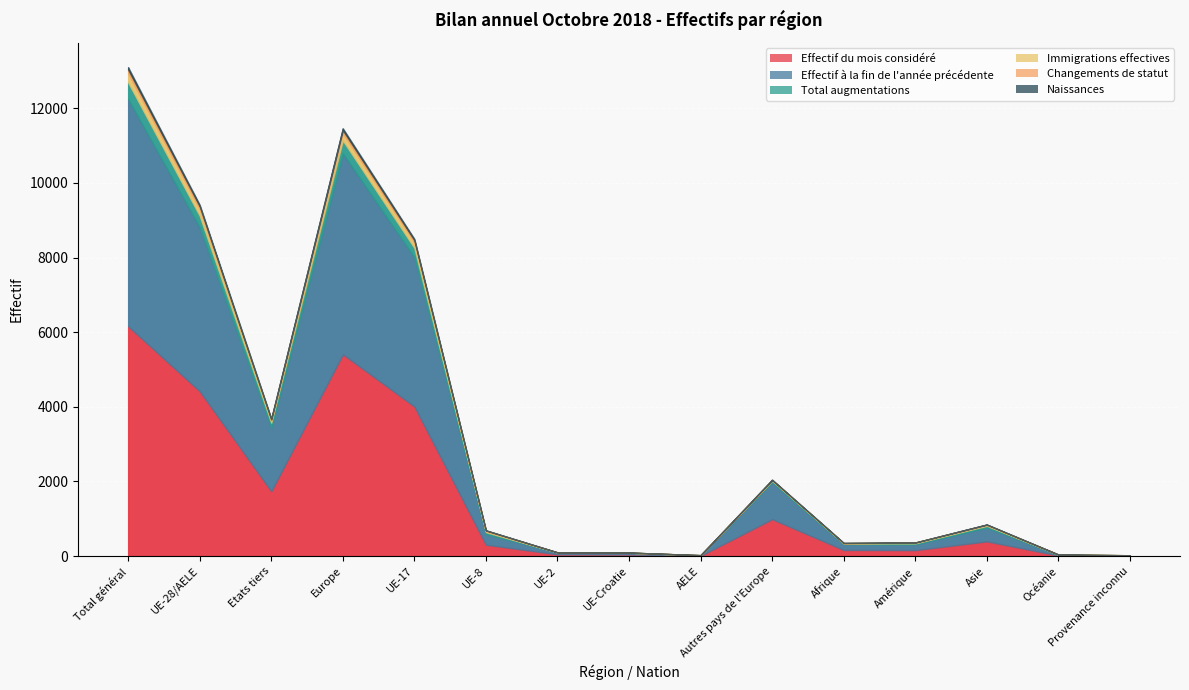

What is the difference between the Effectif du mois considéré values at Total général and Autres pays de l'Europe?

5170